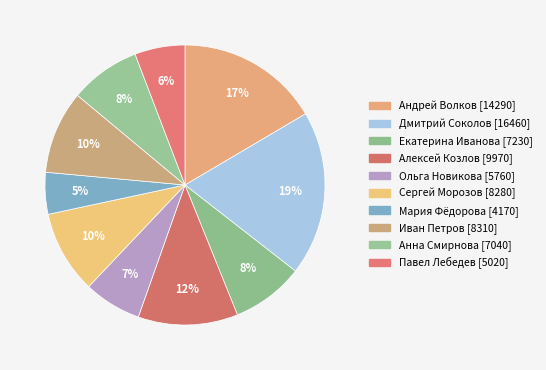

Is it true that Павел Лебедев is 6% of the pie?

True